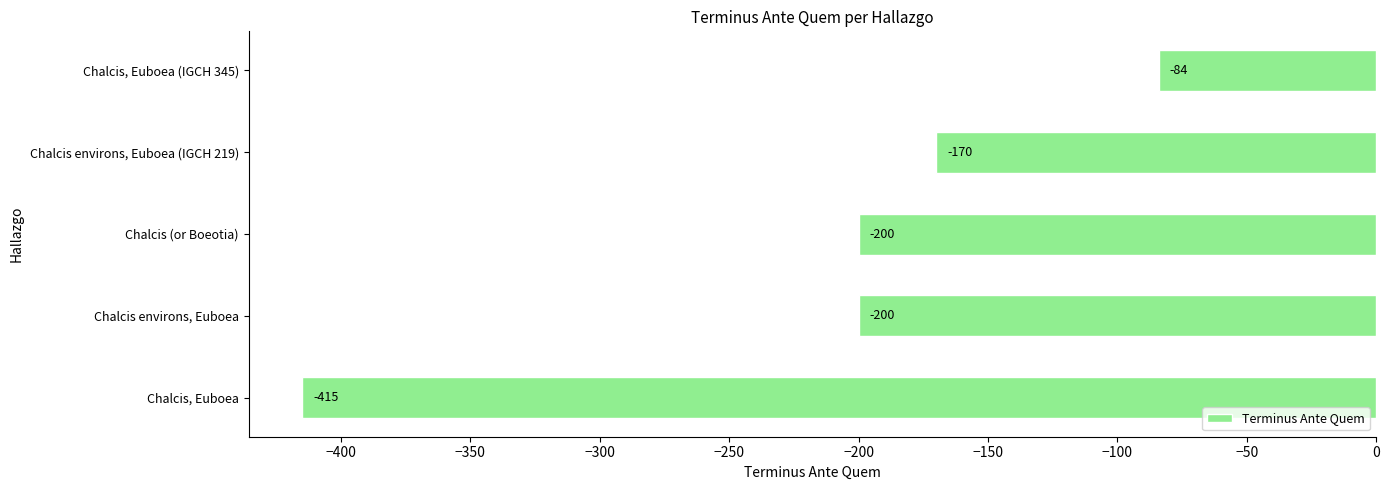

Reading top to bottom, what are all the values shown in this chart?

Chalcis, Euboea (IGCH 345)=-84	Chalcis environs, Euboea (IGCH 219)=-170	Chalcis (or Boeotia)=-200	Chalcis environs, Euboea=-200	Chalcis, Euboea=-415